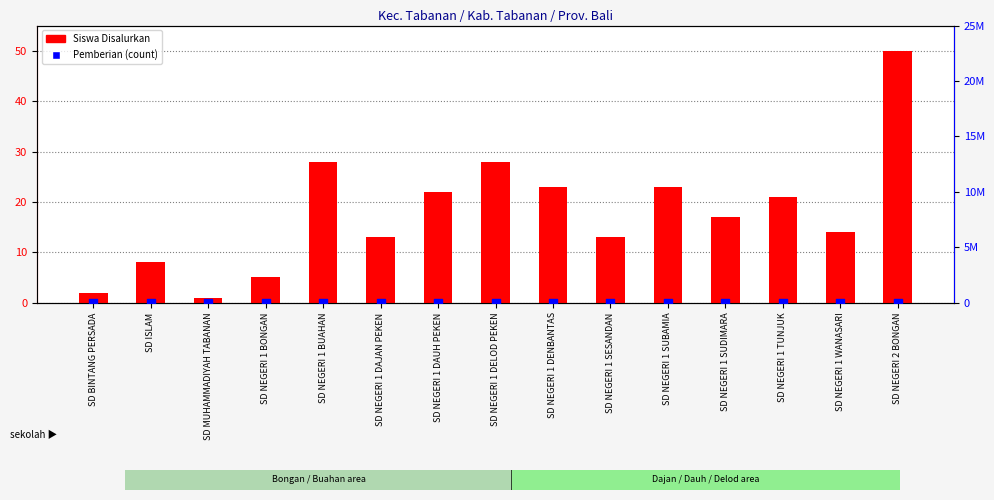

Which series has the largest total across all categories?

Siswa Disalurkan